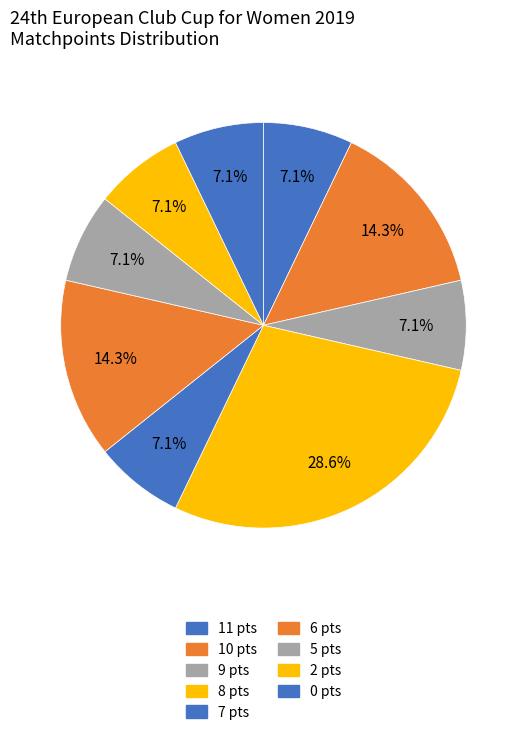

How many slices are in this pie chart?

9